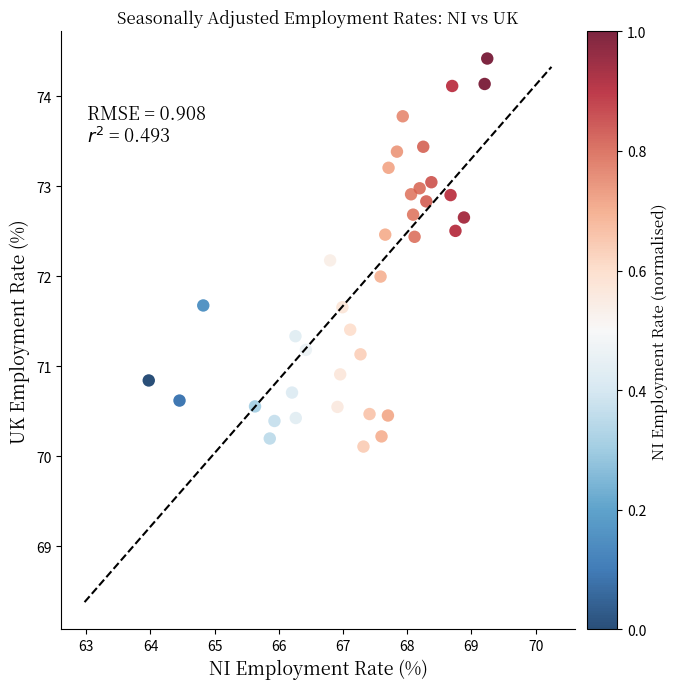

What is the range of Y values (max minus min)?

4.3